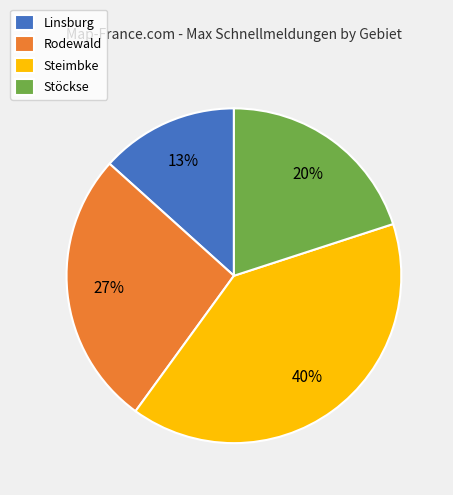

Do Stöckse and Rodewald together represent more than half of the pie?

No